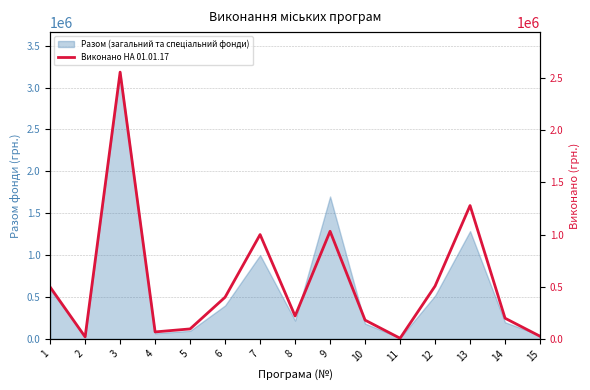

How many categories are shown in the chart?

15